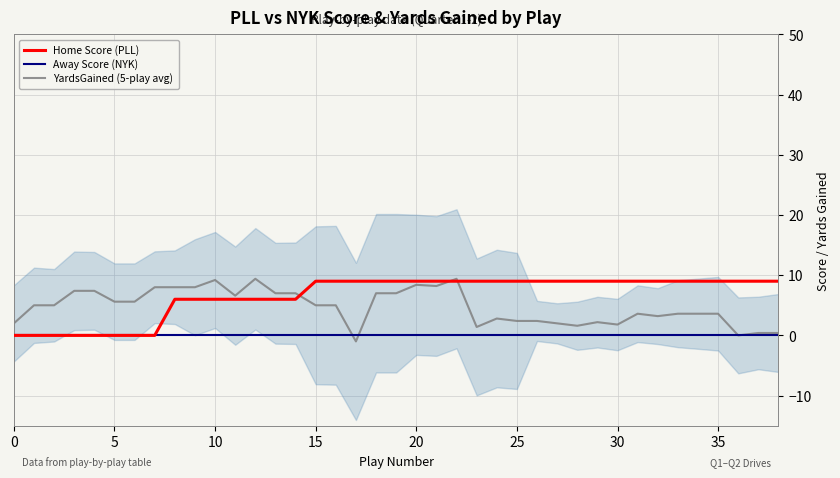

What is the highest value of the Home Score (PLL) series?

9.0